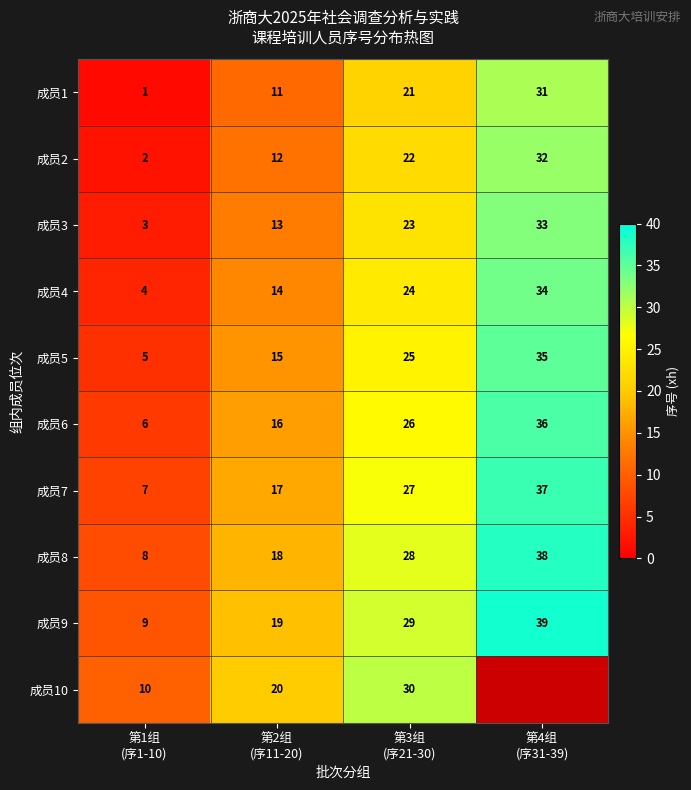

What is the difference between the maximum and minimum values in the 成员6 series?

30